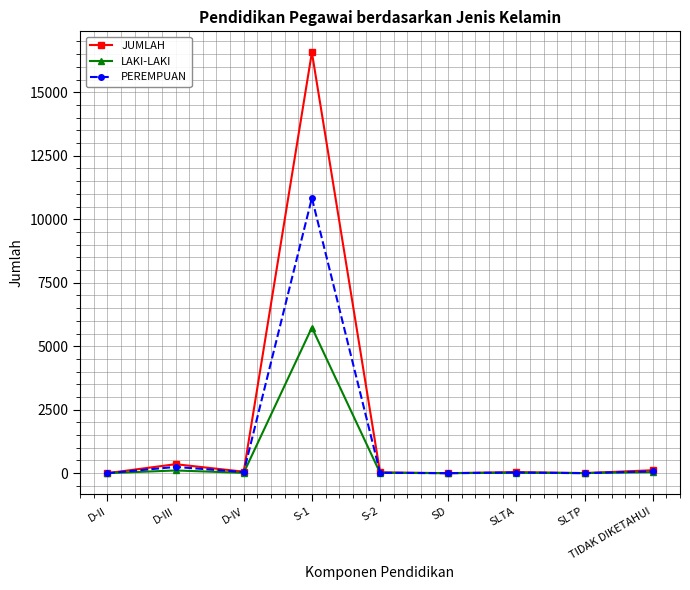

True or false: PEREMPUAN has more than 0 interior local peaks.

True